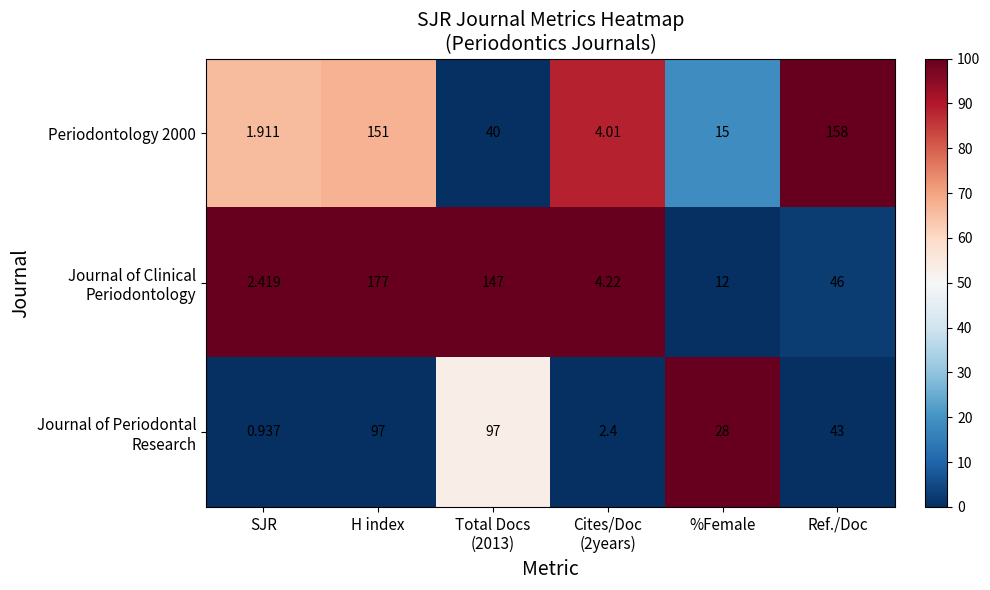

Which label corresponds to the smallest value in the chart?

SJR